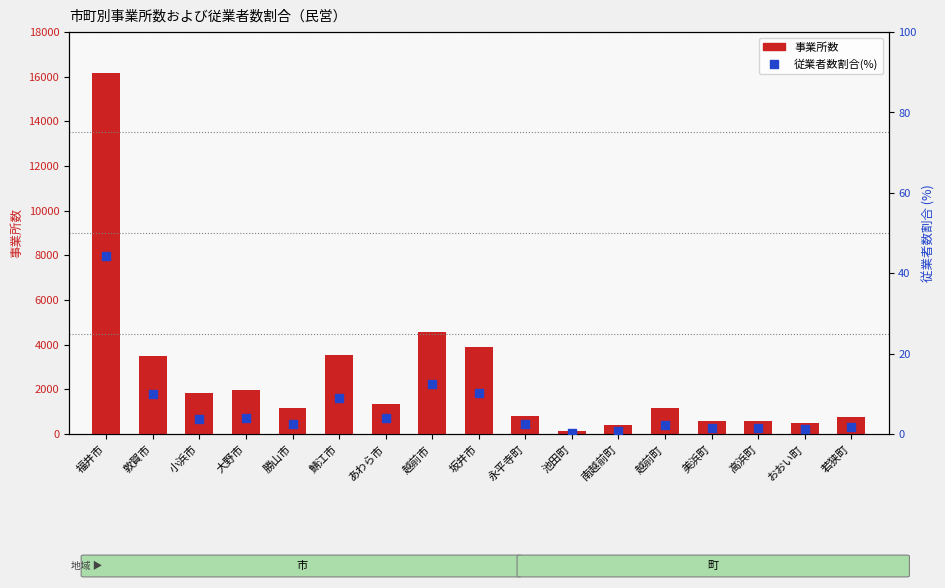

At which category is the sum across all series the highest?

福井市